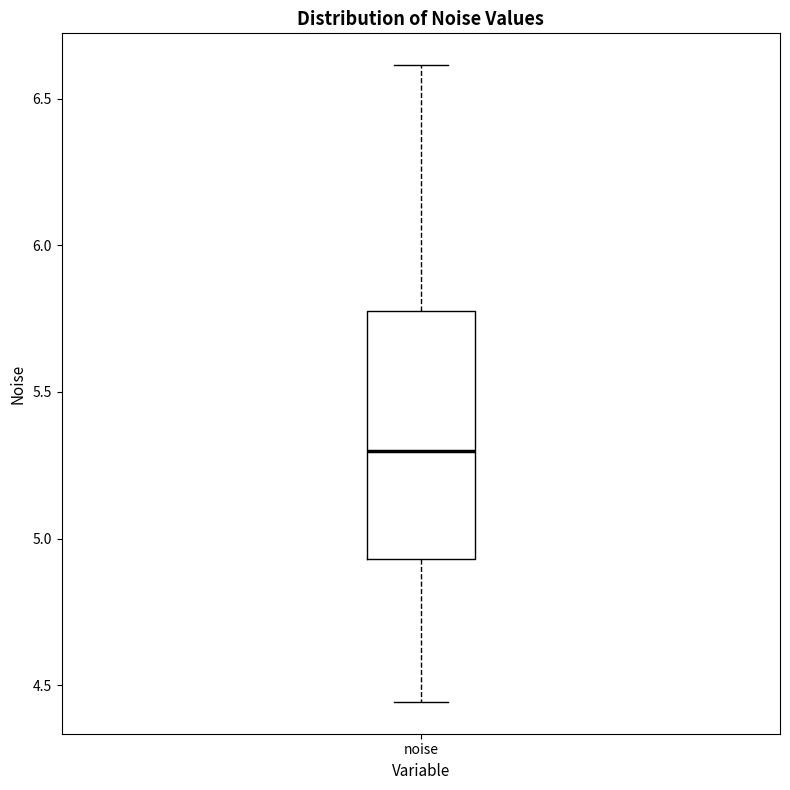

Transcribe this box plot: give where the median line is, the range the box spans, and where the two whiskers end, as read against the y-axis. The values are not printed on the chart, so give them approximately, as read against the axis.

median 5.30, box 4.95 to 5.80, whiskers 4.45 to 6.60